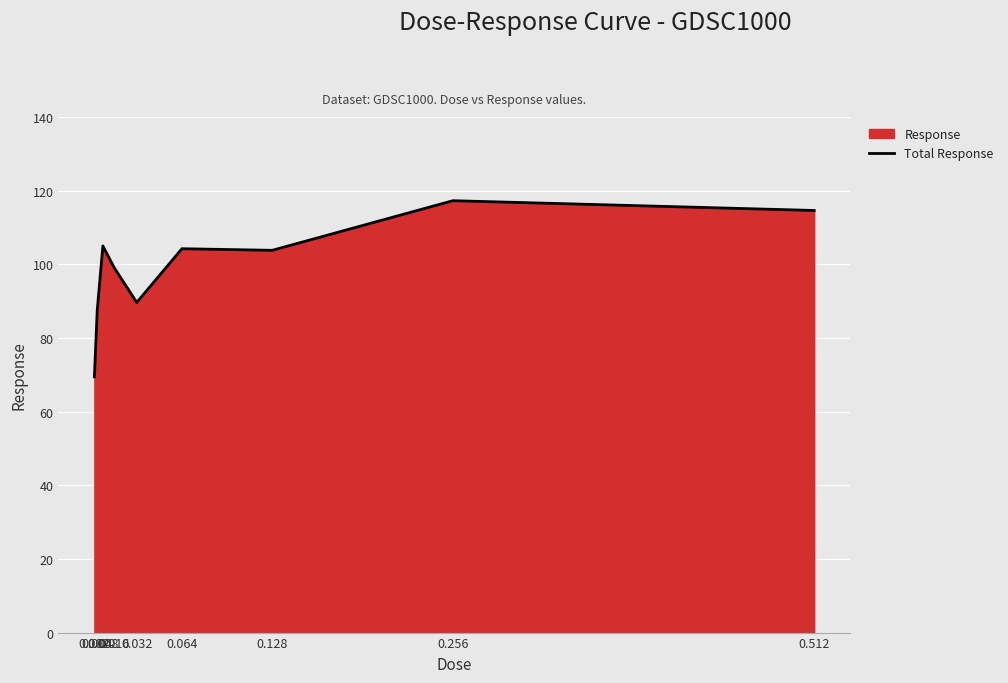

What is the sum of all values?

890.4